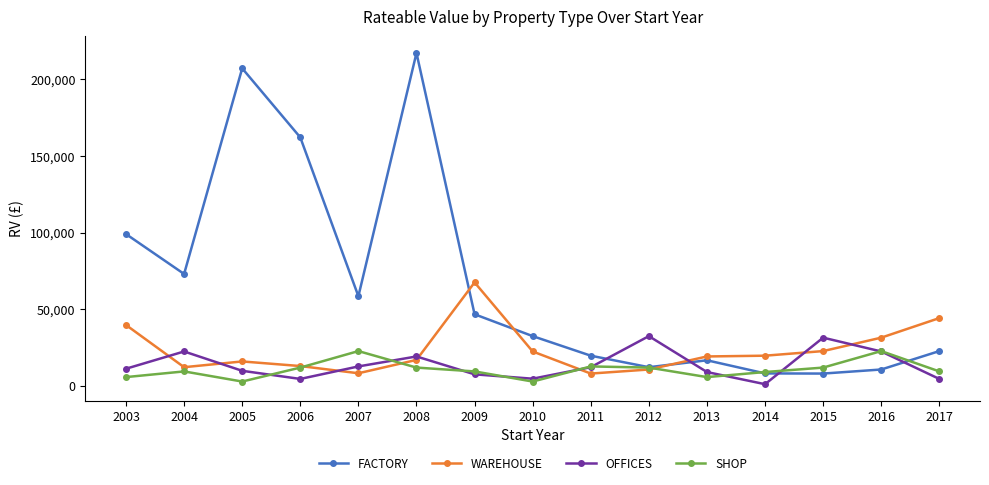

Is the value of WAREHOUSE at 2014 greater than the value of OFFICES at 2009?

Yes